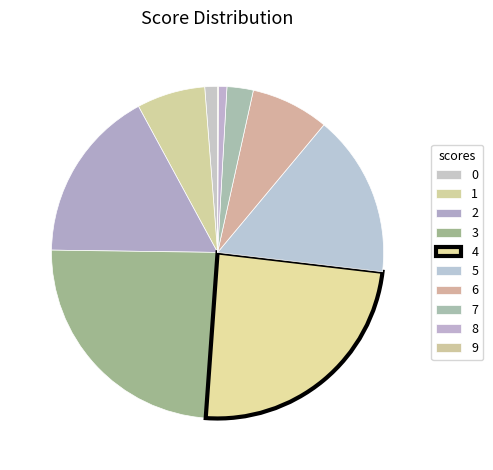

To the nearest percent, what is the difference between the 5 and 6 slice percentages?

8%